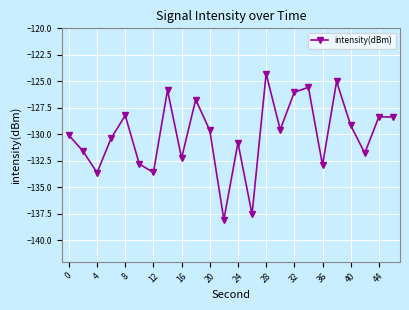

True or false: there are more than 0 points higher than both neighbors.

True